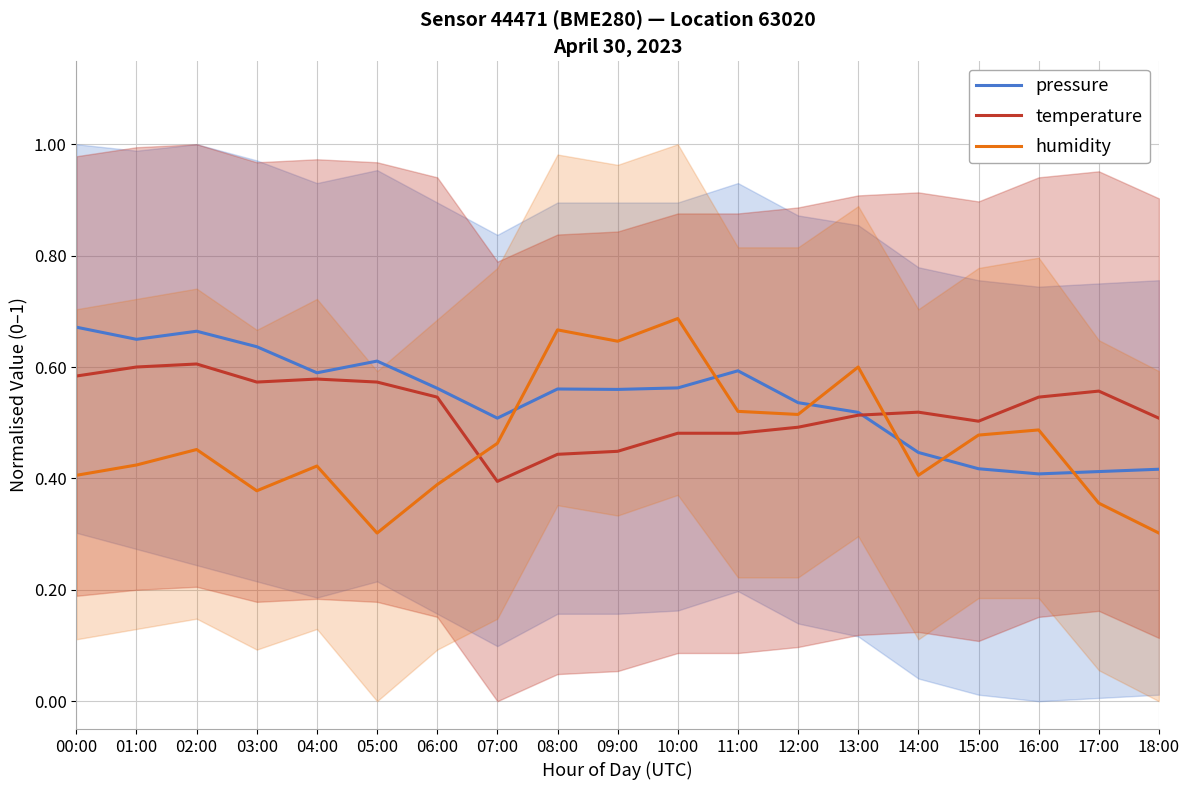

Reading left to right, extract all data points from this chart.

pressure: 00:00=0.7	01:00=0.6	02:00=0.7	03:00=0.6	04:00=0.6	05:00=0.6	06:00=0.6	07:00=0.5	08:00=0.6	09:00=0.6	10:00=0.6	11:00=0.6	12:00=0.5	13:00=0.5	14:00=0.4	15:00=0.4	16:00=0.4	17:00=0.4	18:00=0.4
temperature: 00:00=0.6	01:00=0.6	02:00=0.6	03:00=0.6	04:00=0.6	05:00=0.6	06:00=0.5	07:00=0.4	08:00=0.4	09:00=0.4	10:00=0.5	11:00=0.5	12:00=0.5	13:00=0.5	14:00=0.5	15:00=0.5	16:00=0.5	17:00=0.6	18:00=0.5
humidity: 00:00=0.4	01:00=0.4	02:00=0.5	03:00=0.4	04:00=0.4	05:00=0.3	06:00=0.4	07:00=0.5	08:00=0.7	09:00=0.6	10:00=0.7	11:00=0.5	12:00=0.5	13:00=0.6	14:00=0.4	15:00=0.5	16:00=0.5	17:00=0.4	18:00=0.3